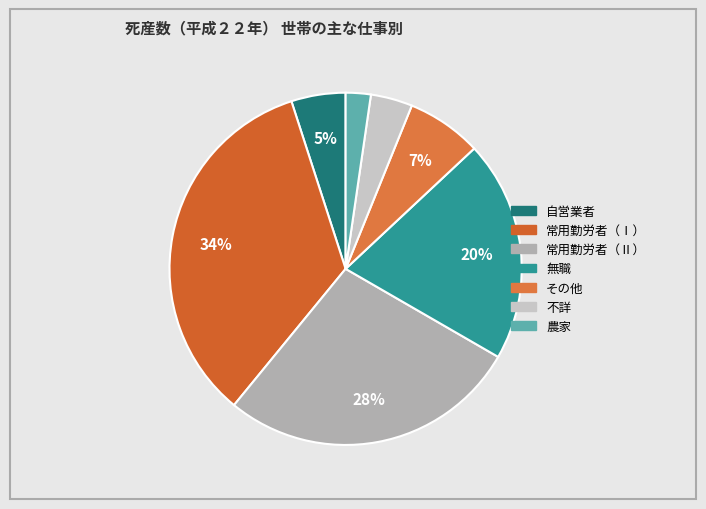

Rank the categories by value from highest to lowest.

常用勤労者（Ⅰ）, 常用勤労者（Ⅱ）, 無職, その他, 自営業者, 不詳, 農家